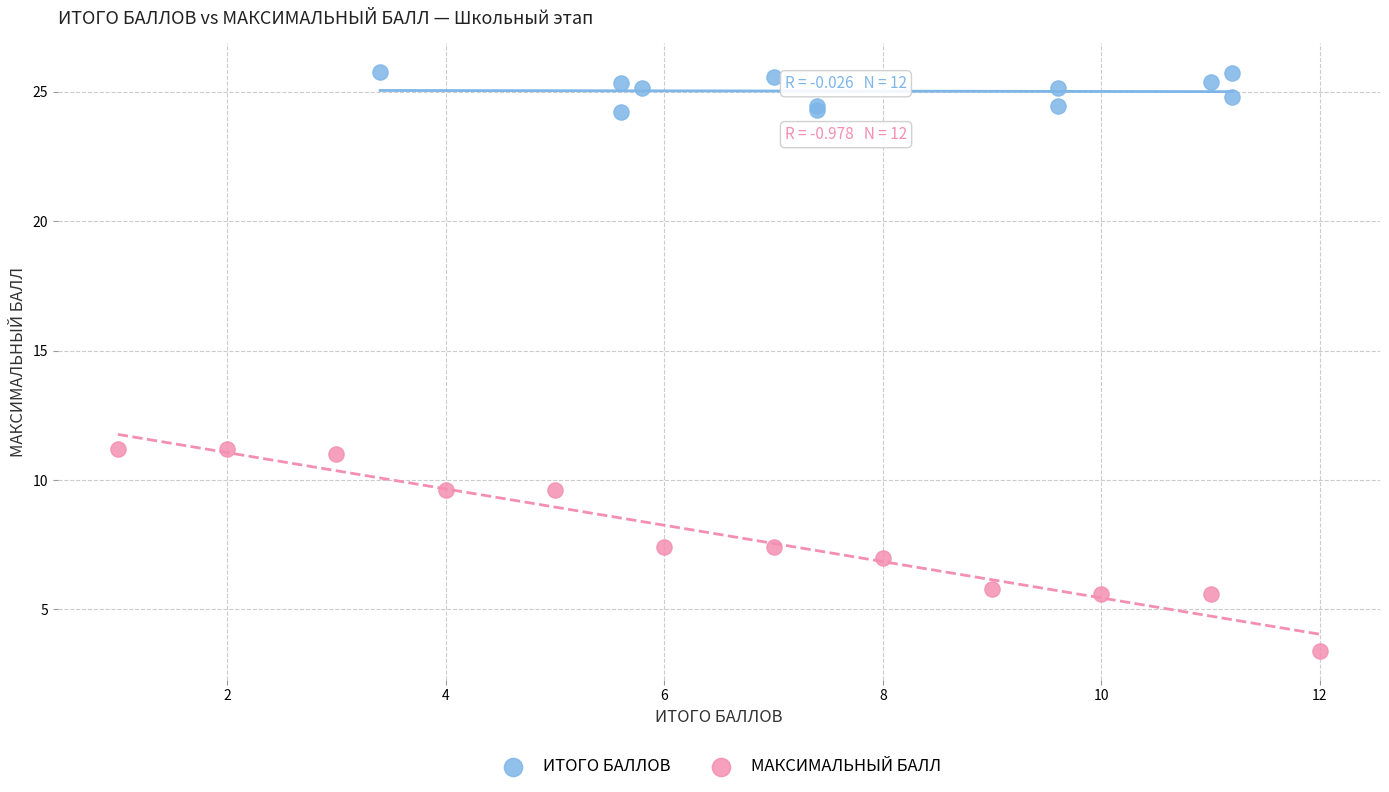

What are all the series names shown in the legend?

ИТОГО БАЛЛОВ, МАКСИМАЛЬНЫЙ БАЛЛ